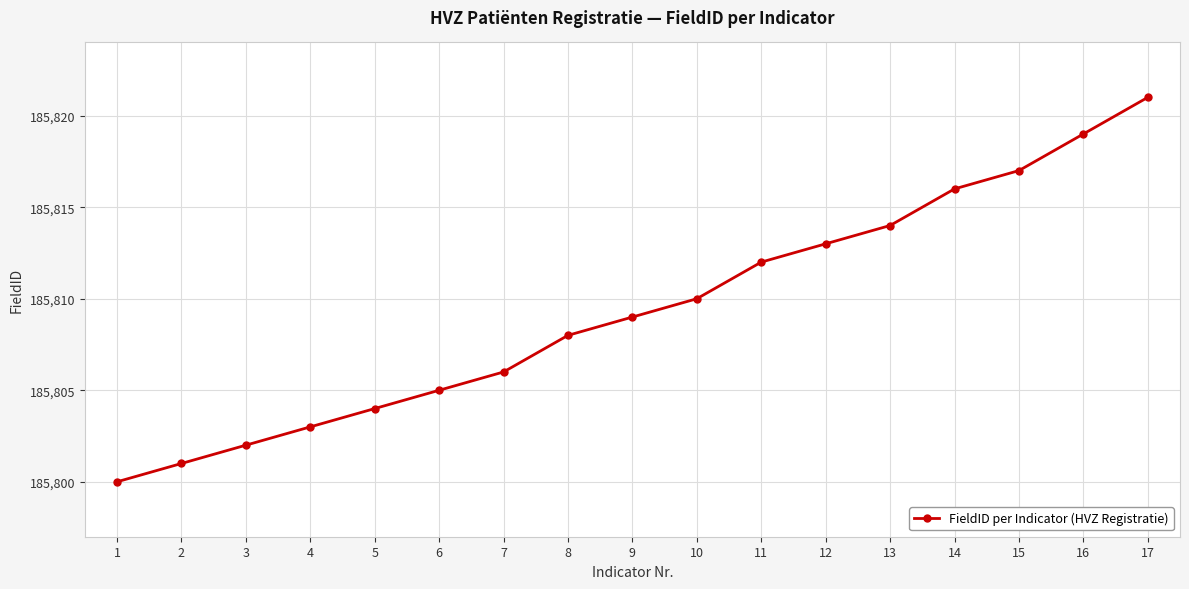

Reading right to left, transcribe all the data shown in this chart.

17=185821	16=185819	15=185817	14=185816	13=185814	12=185813	11=185812	10=185810	9=185809	8=185808	7=185806	6=185805	5=185804	4=185803	3=185802	2=185801	1=185800